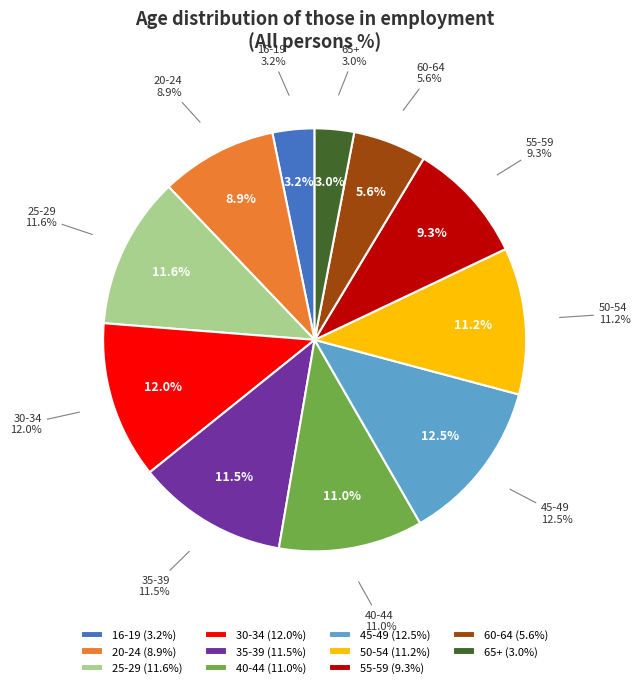

How many segments does this pie chart have?

11